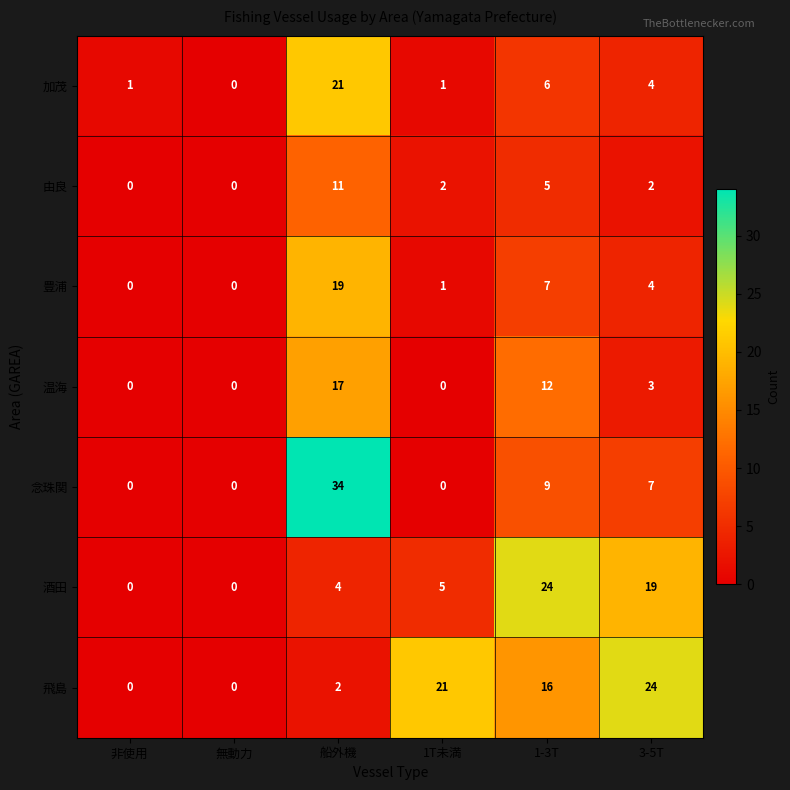

Which series has the widest spread of values?

念珠関